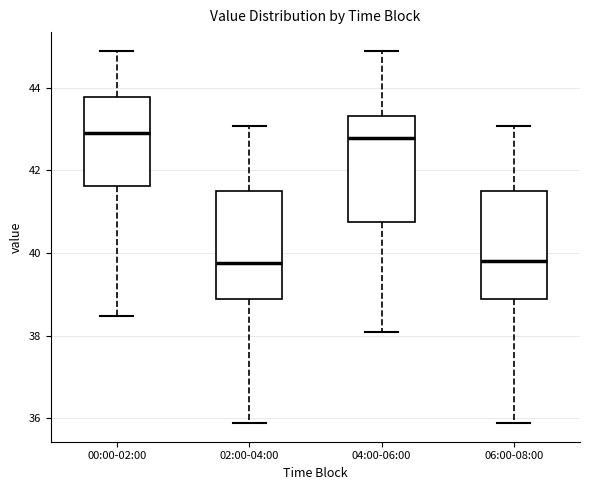

Reading left to right, transcribe this box plot: for each box, give where its median line is, the range the box spans, and where its two whiskers end, as read against the y-axis. The values are not printed on the chart, so give them approximately, as read against the axis.

00:00-02:00: median 43.0, box 41.6 to 43.8, whiskers 38.4 to 45.0
02:00-04:00: median 39.8, box 38.8 to 41.6, whiskers 35.8 to 43.0
04:00-06:00: median 42.8, box 40.8 to 43.4, whiskers 38.0 to 45.0
06:00-08:00: median 39.8, box 38.8 to 41.6, whiskers 35.8 to 43.0